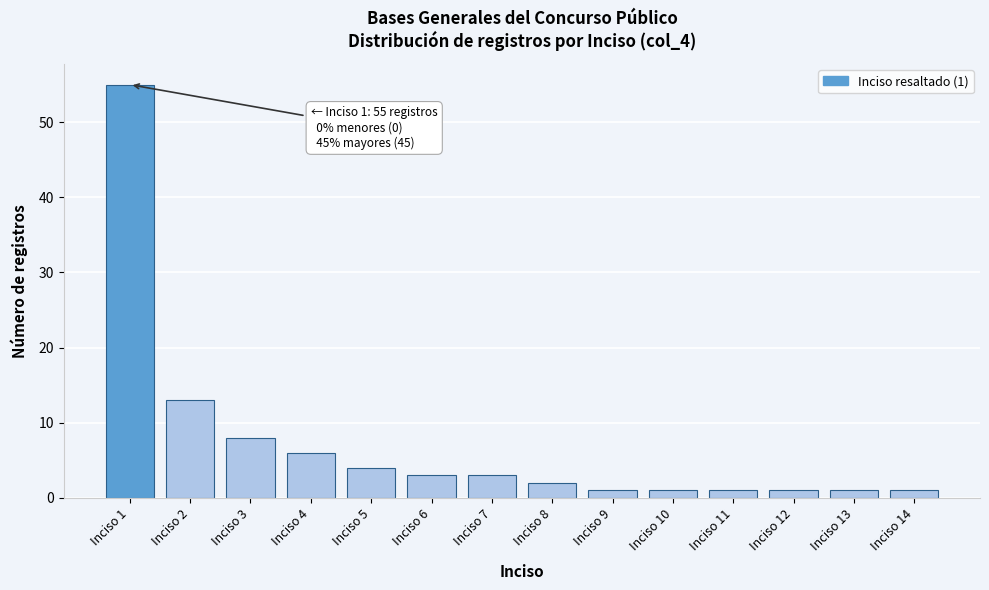

Reading left to right, transcribe all the data shown in this chart.

Inciso 1=55	Inciso 2=13	Inciso 3=8	Inciso 4=6	Inciso 5=4	Inciso 6=3	Inciso 7=3	Inciso 8=2	Inciso 9=1	Inciso 10=1	Inciso 11=1	Inciso 12=1	Inciso 13=1	Inciso 14=1